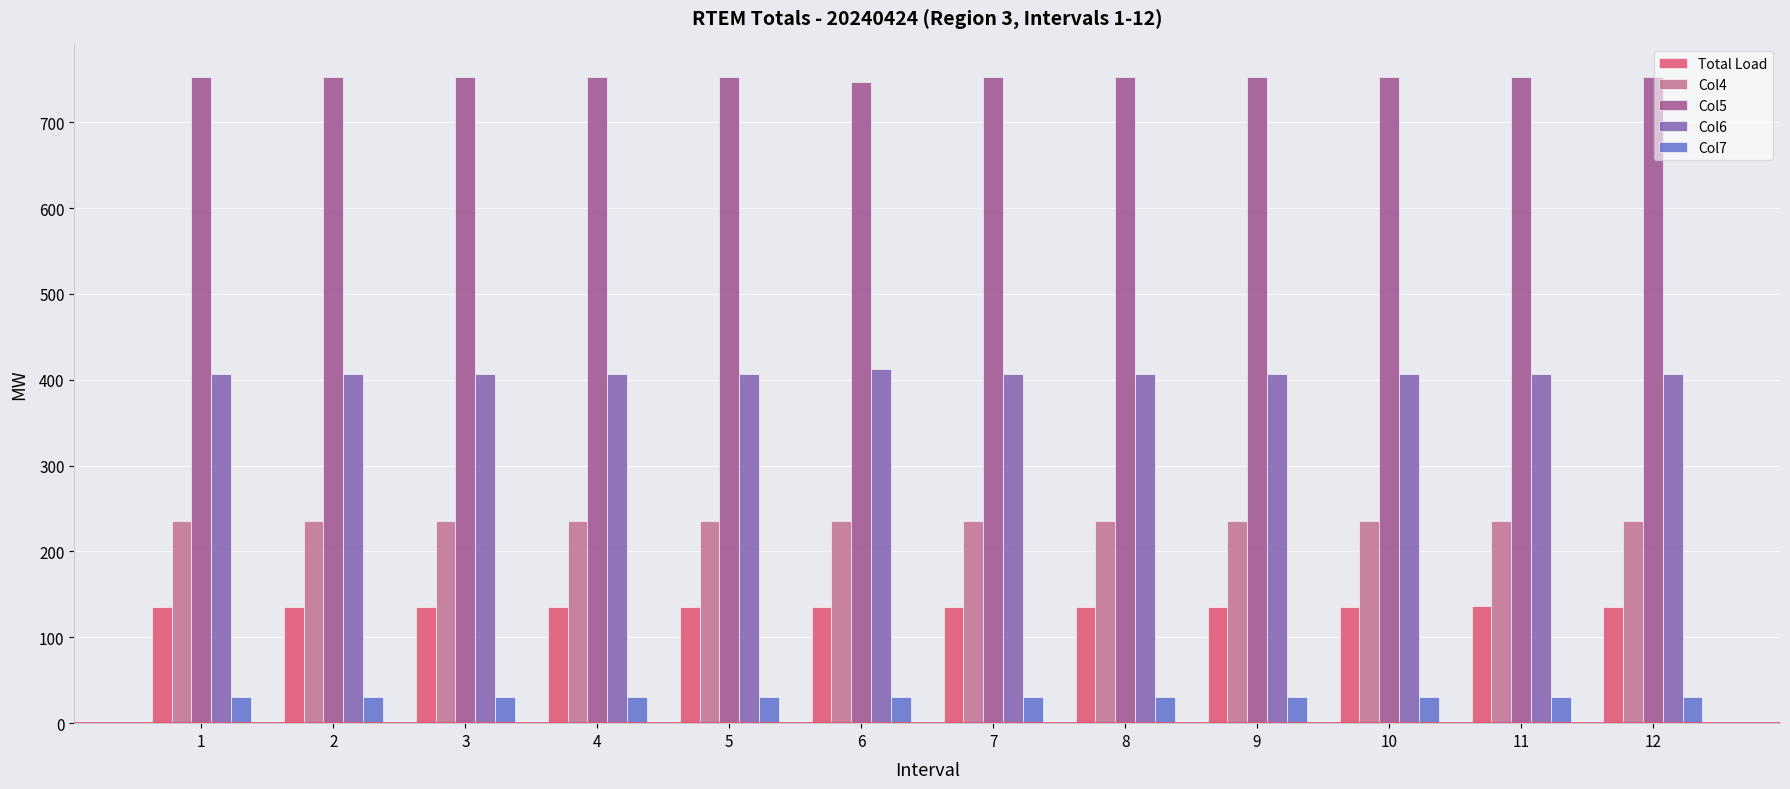

What is the approximate value of Col7 at 3?

30.0